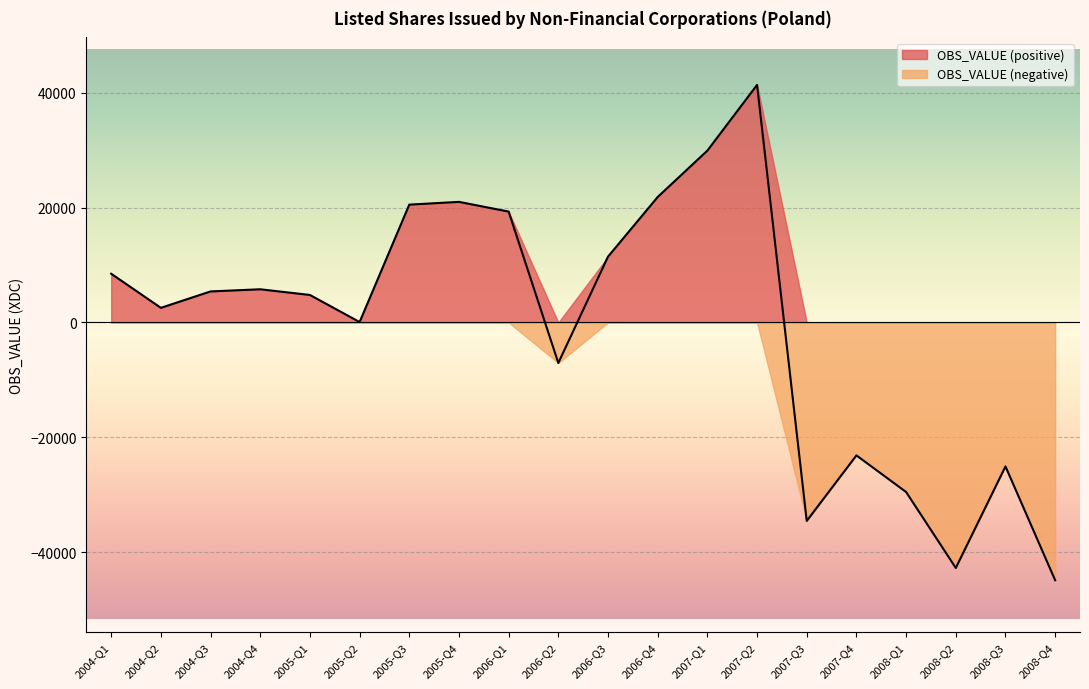

How many values are below 5398?

10